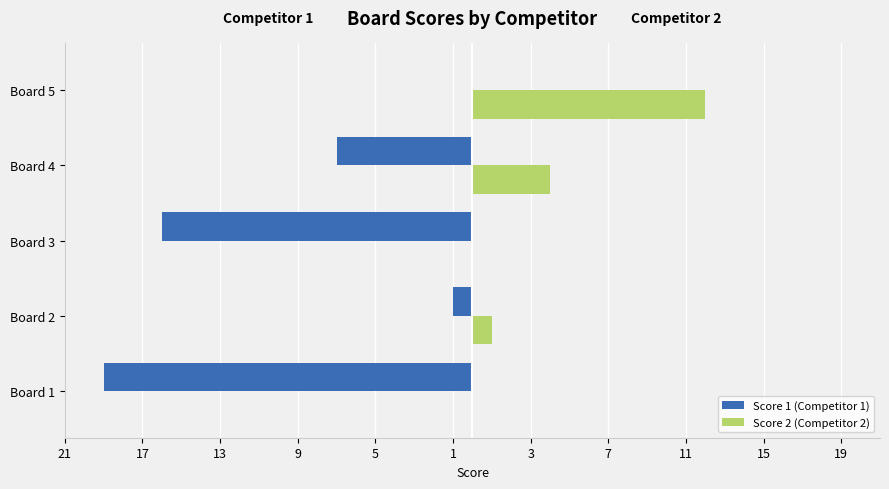

What are all the series names shown in the legend?

Score 1 (Competitor 1), Score 2 (Competitor 2)